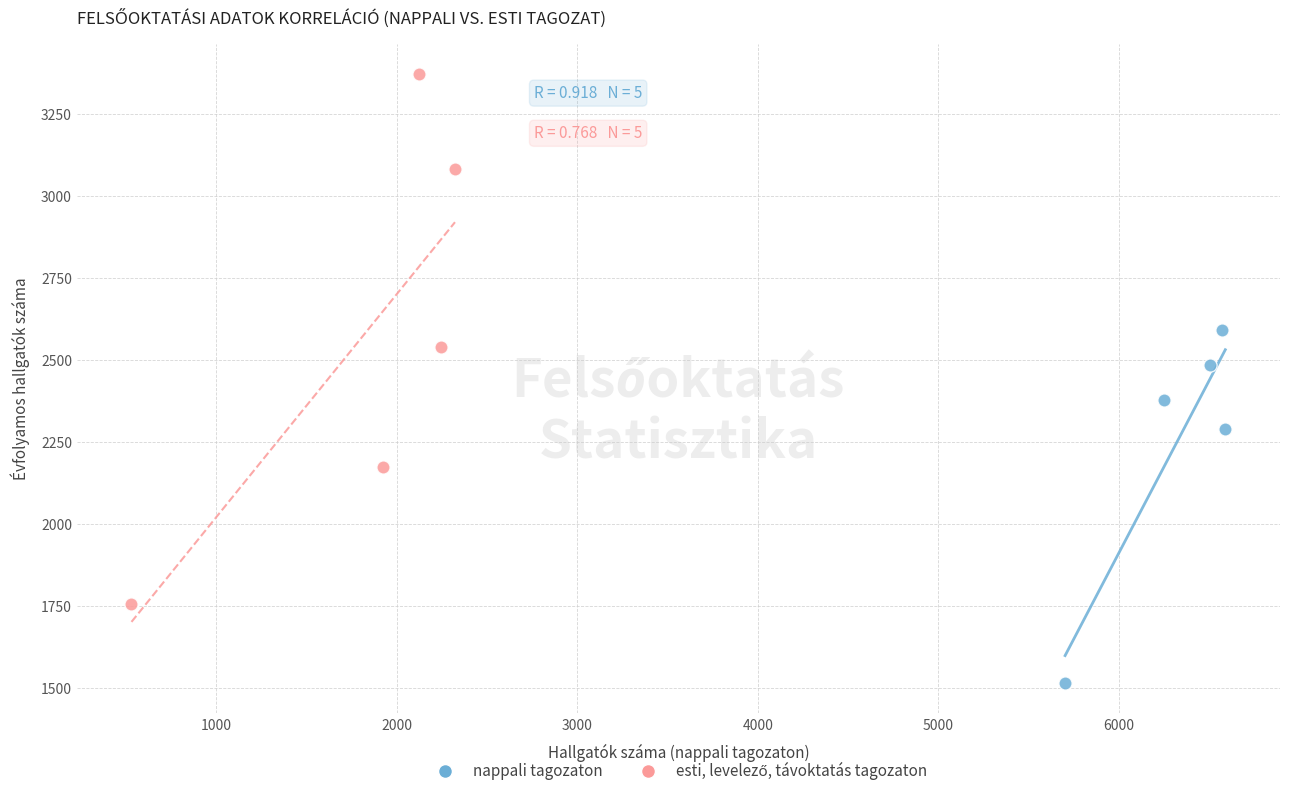

Which series contains the lowest Y value?

nappali tagozaton